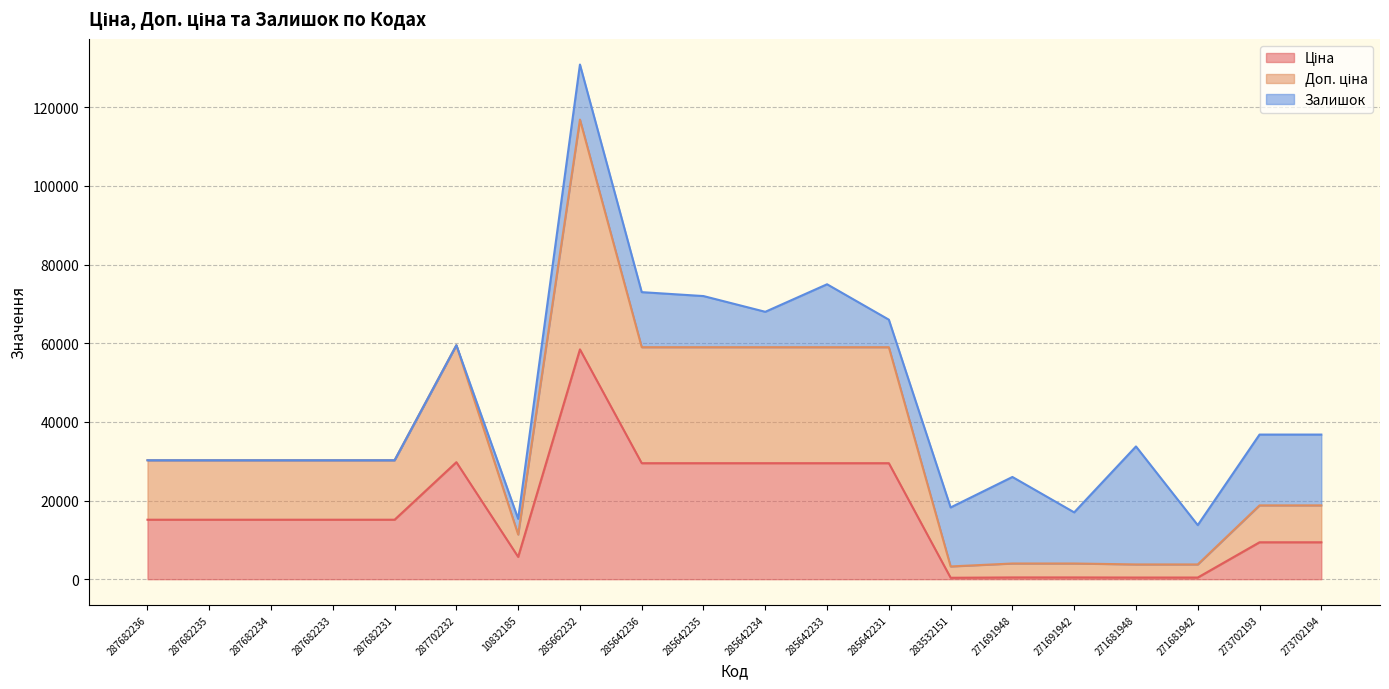

Where is the first local maximum for Доп. ціна?

287702232